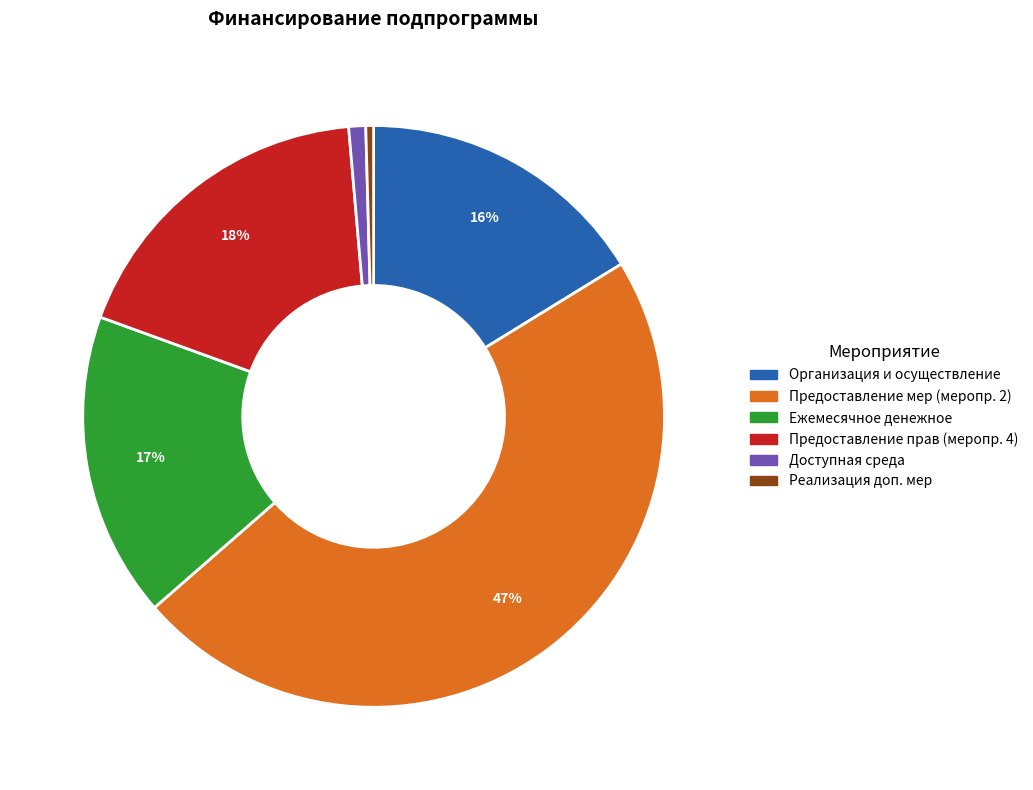

To the nearest percent, what is the average slice percentage?

17%